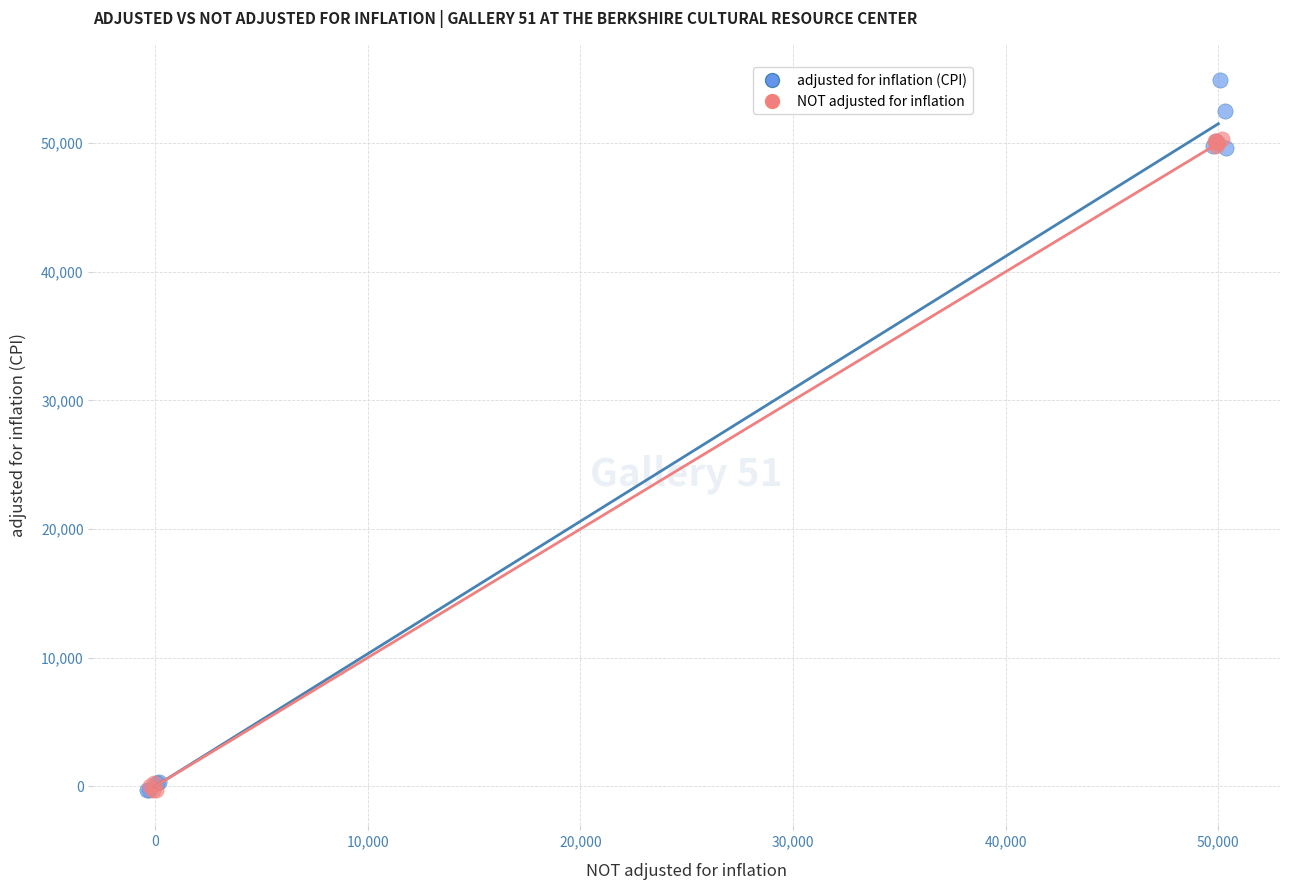

Which series reaches the maximum Y coordinate?

adjusted for inflation (CPI)